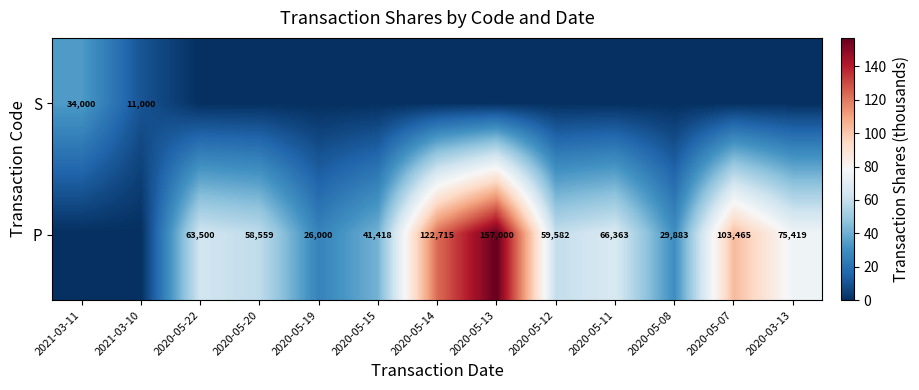

The P series shows 18248 at 2020-05-12. True or false?

False